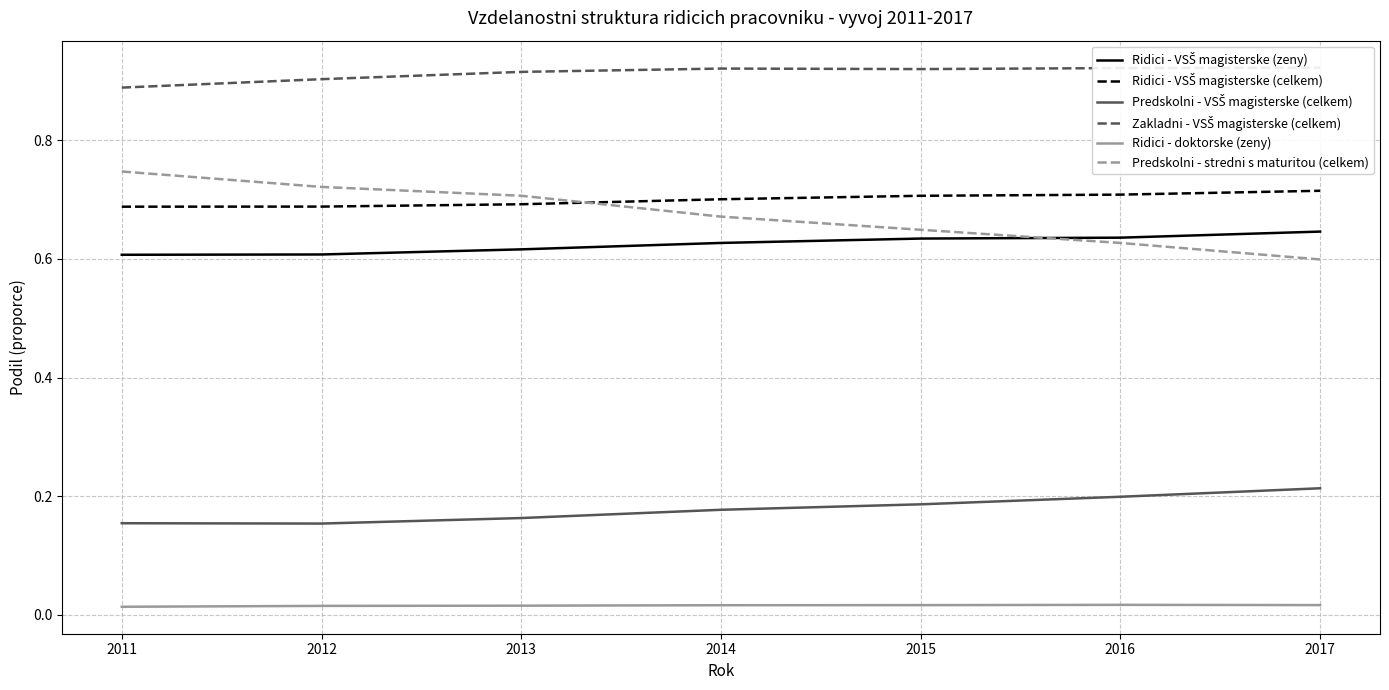

Which series has the largest total across all categories?

Zakladni - VSŠ magisterske (celkem)